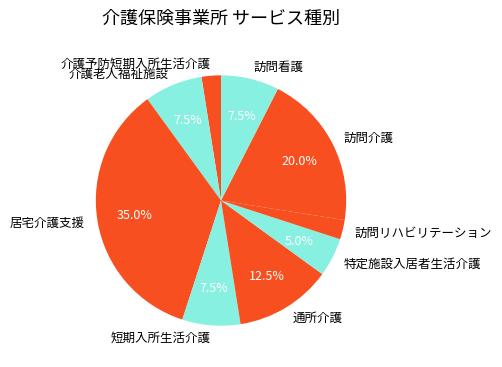

The 介護予防短期入所生活介護 slice represents 10% of the pie. True or false?

False